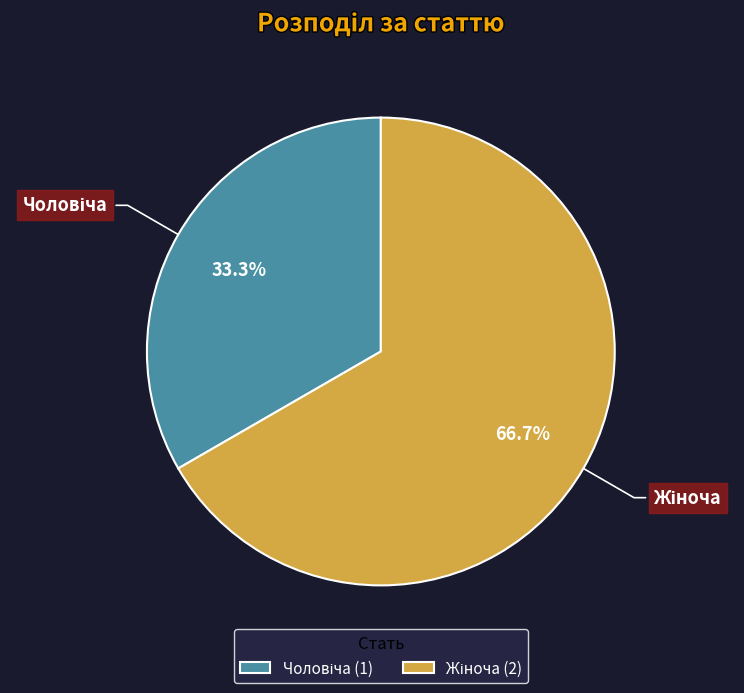

How many slices are in this pie chart?

2